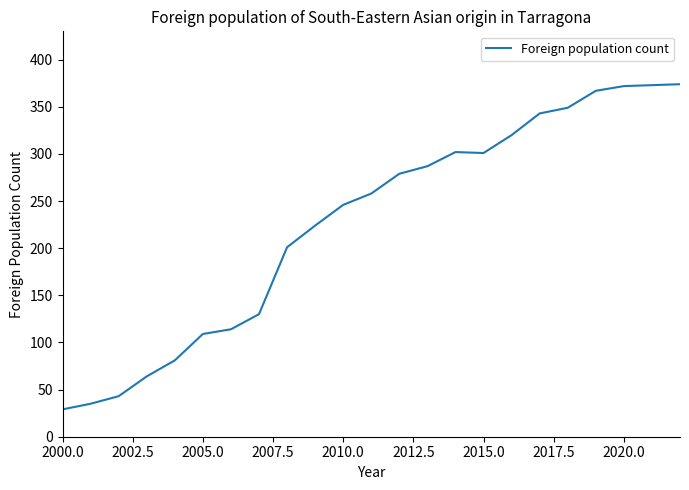

What is the difference between the maximum and minimum values?

345